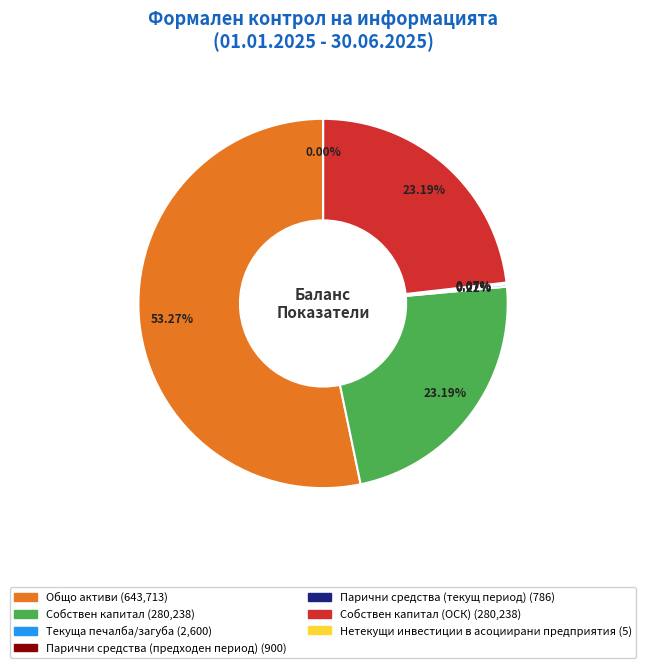

Is there a majority slice in this chart?

Yes